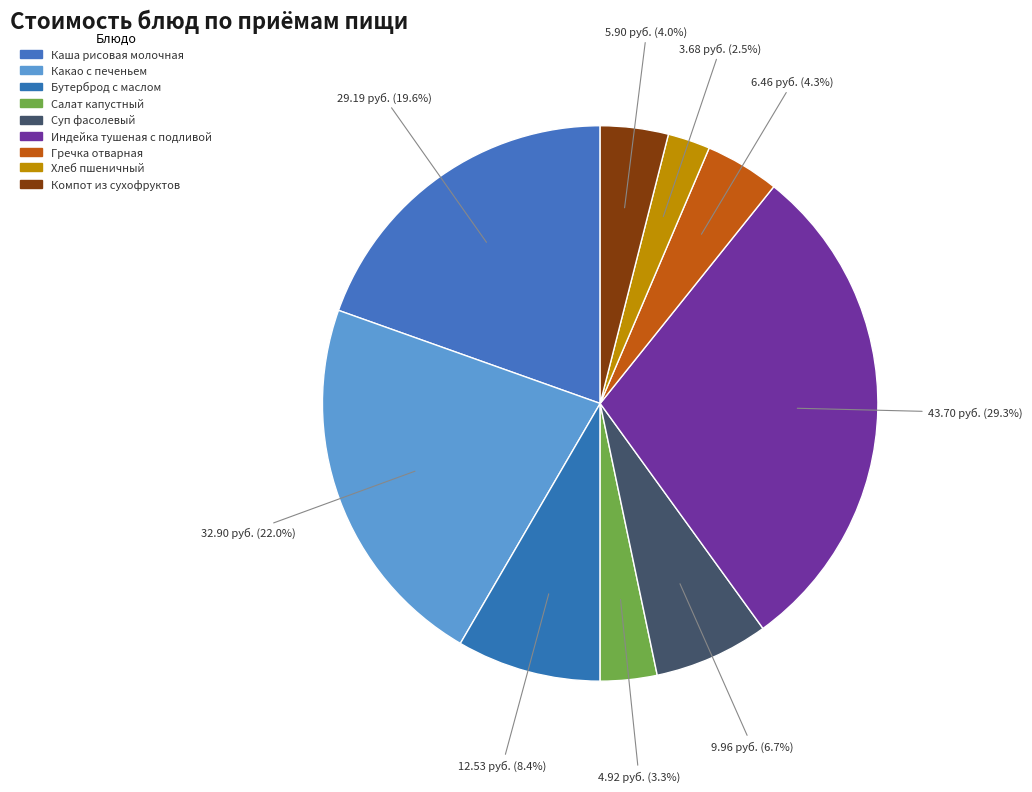

Is it true that Какао с печеньем is 8% of the pie?

False